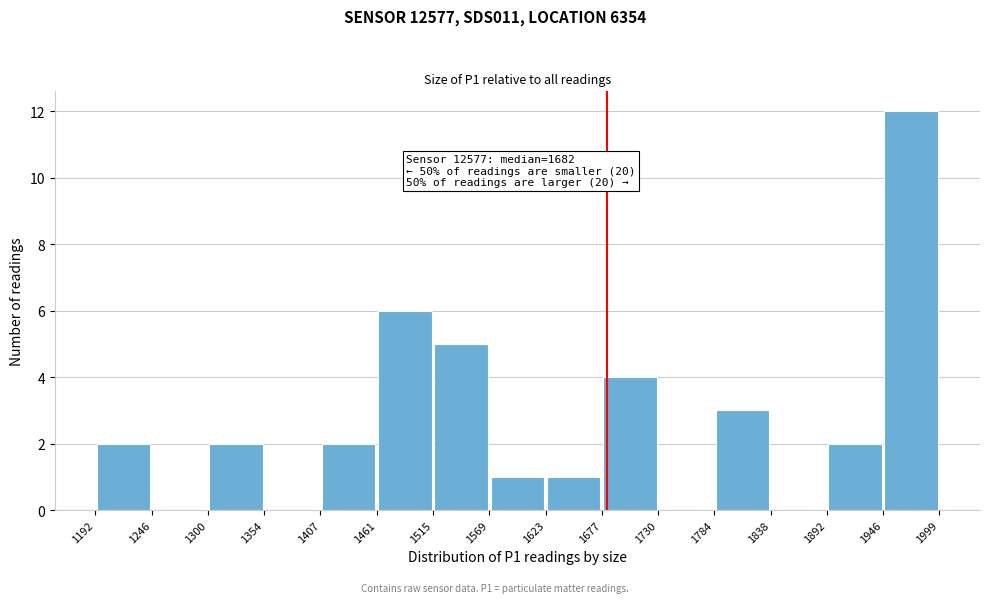

Which range on the x-axis has the tallest bar?

1946 to 1999